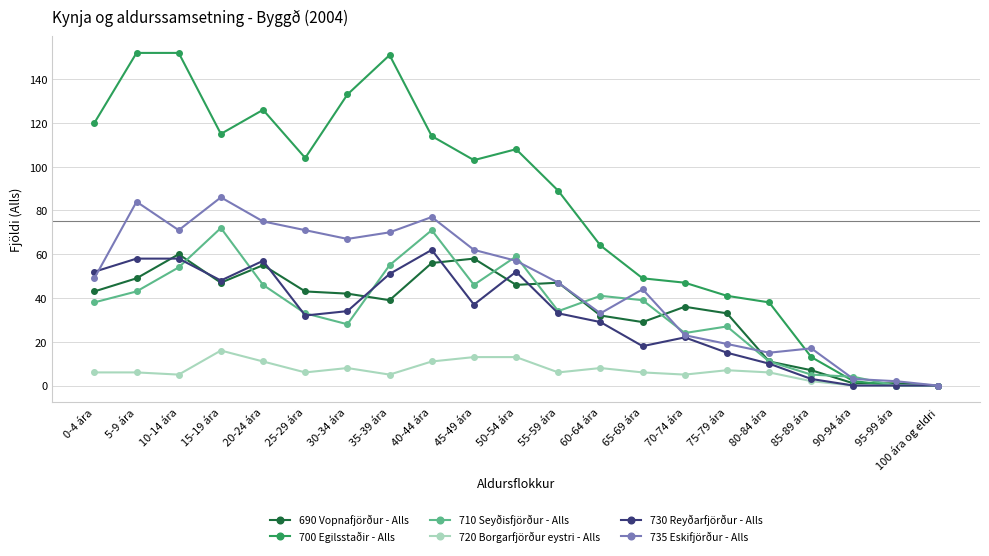

Count the number of categories in the chart.

21